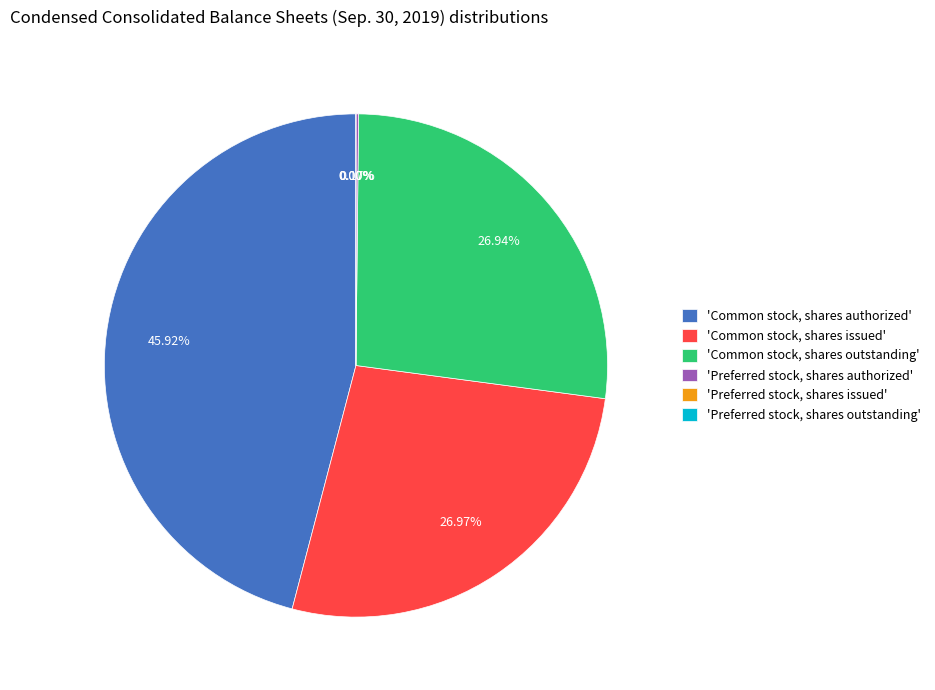

Do Preferred stock, shares issued and Preferred stock, shares outstanding together represent more than half of the pie?

No